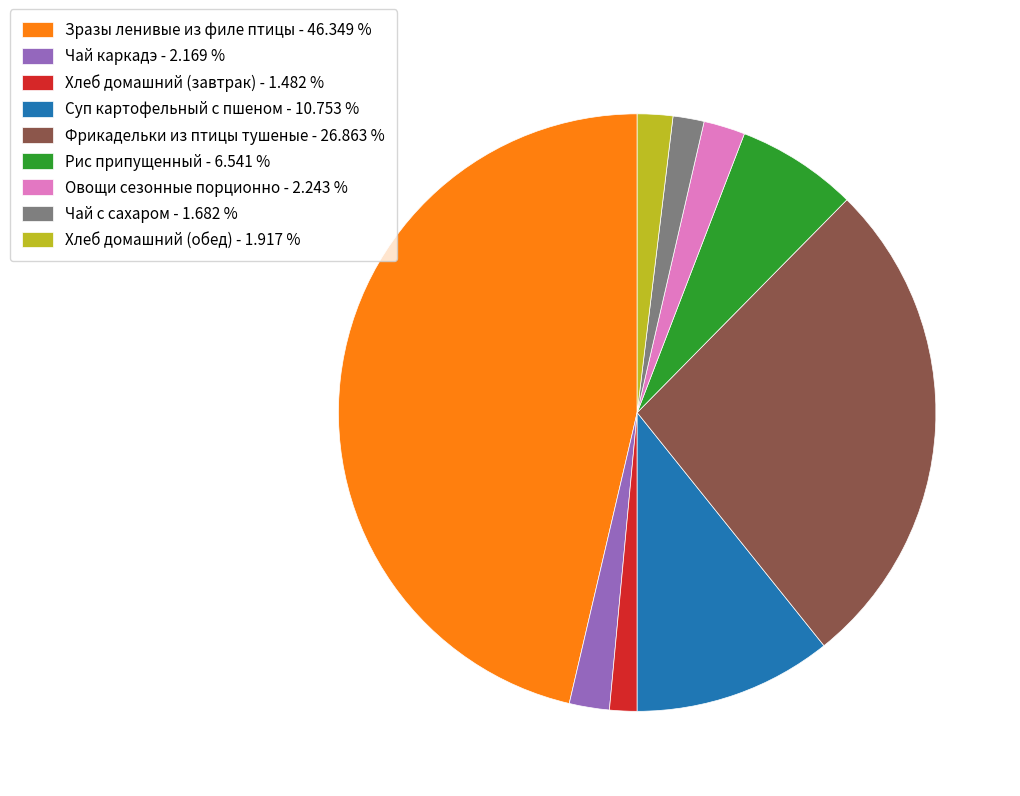

Which category has the biggest portion of the pie?

Зразы ленивые из филе птицы